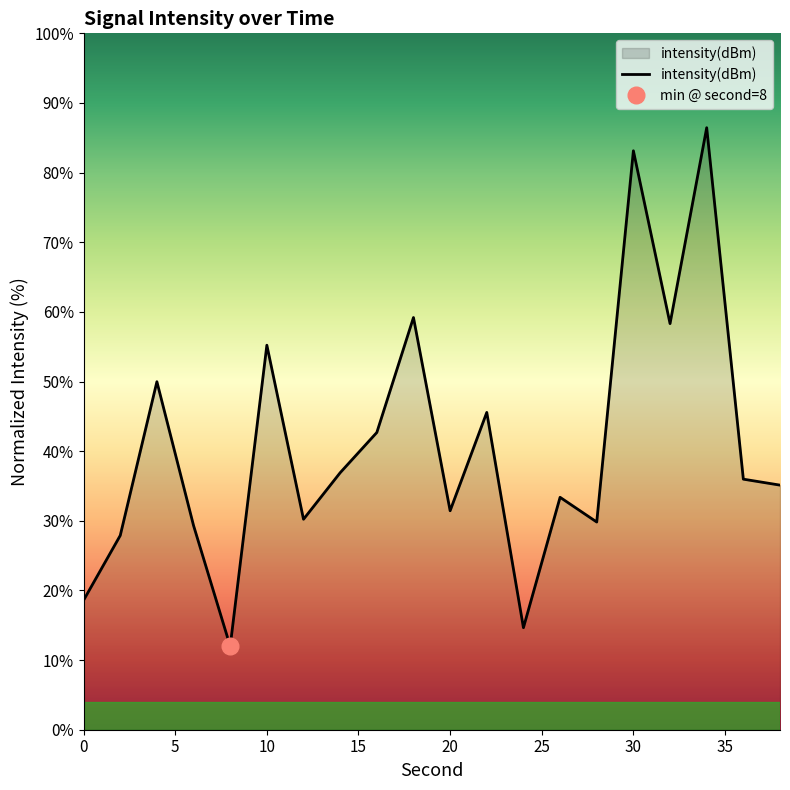

What is the approximate value at 12?

30.2